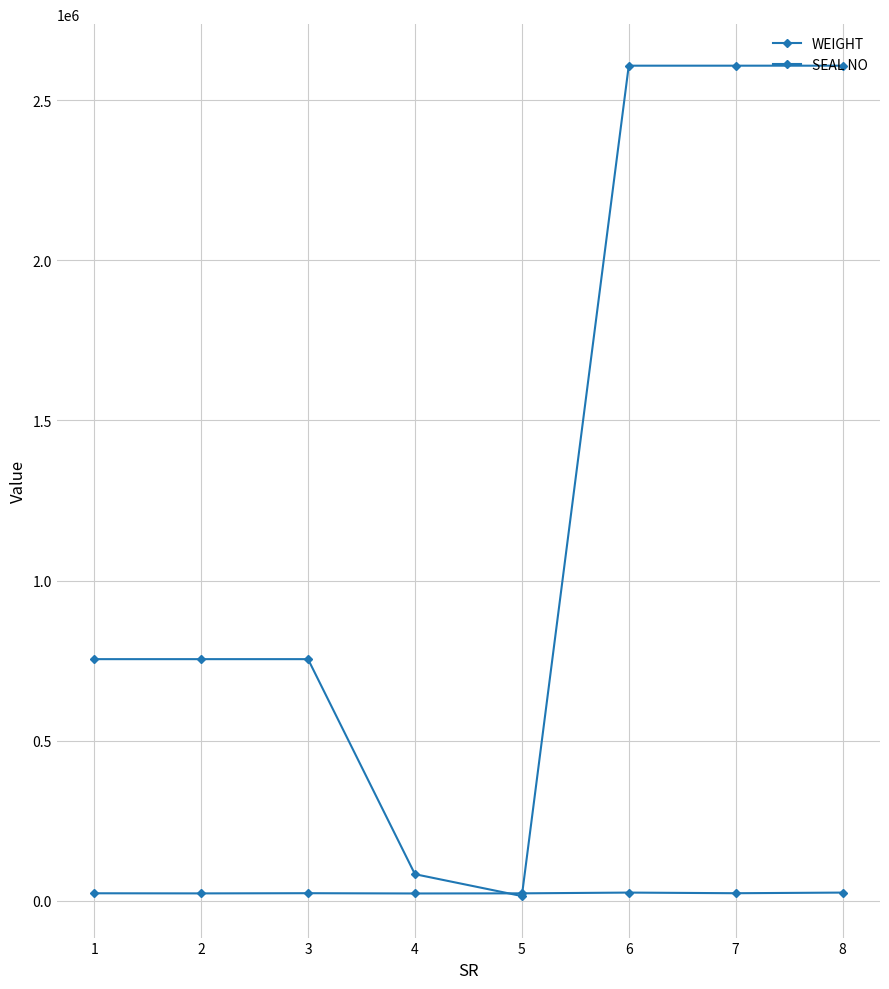

Reading right to left, transcribe all the data shown in this chart.

WEIGHT: 8=25650.0	7=23650.0	6=25650.0	5=23281.7	4=22889.0	3=23738.0	2=23141.0	1=23495.0
SEAL NO: 8=2607789.0	7=2607787.0	6=2607791.0	5=14790.0	4=83112.0	3=754613.0	2=754607.0	1=754601.0